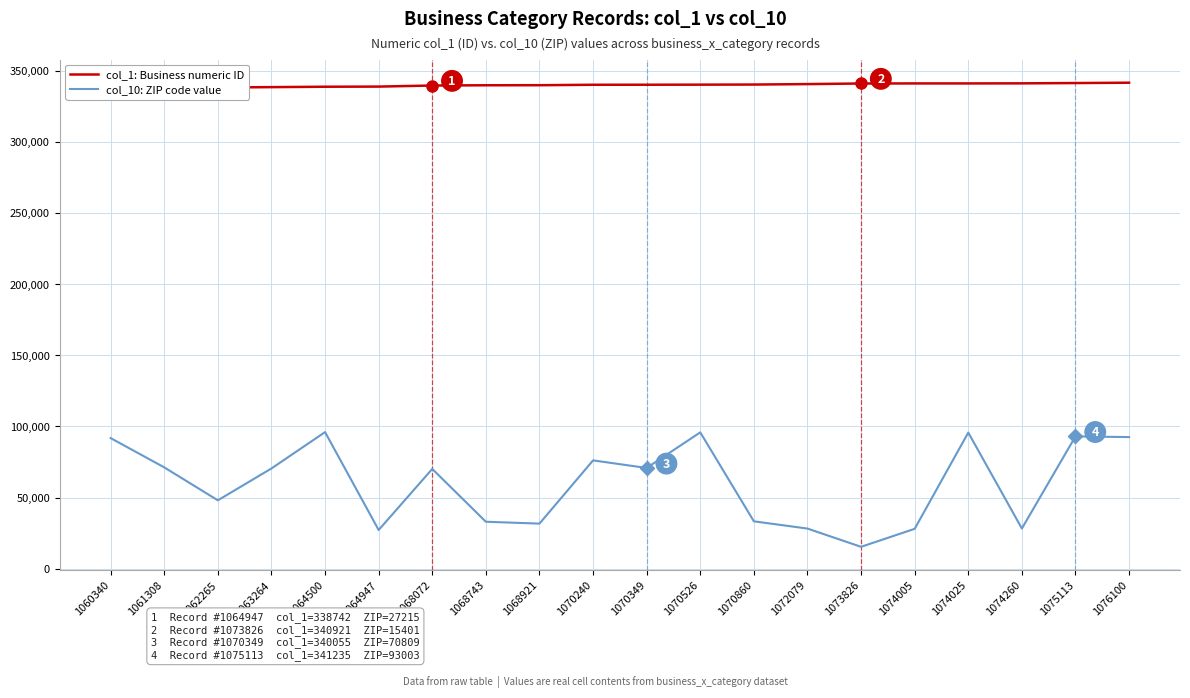

What is the difference between the col_1: Business numeric ID values at 1070526 and 1062265?

1992